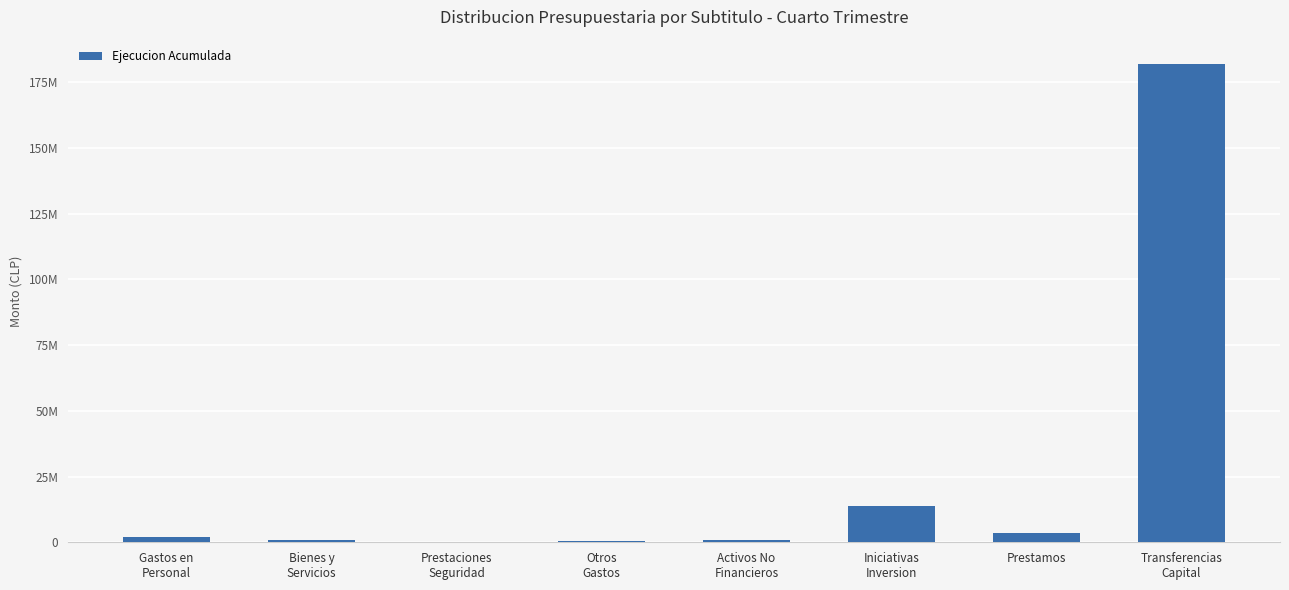

What is the greatest value displayed?

182155649